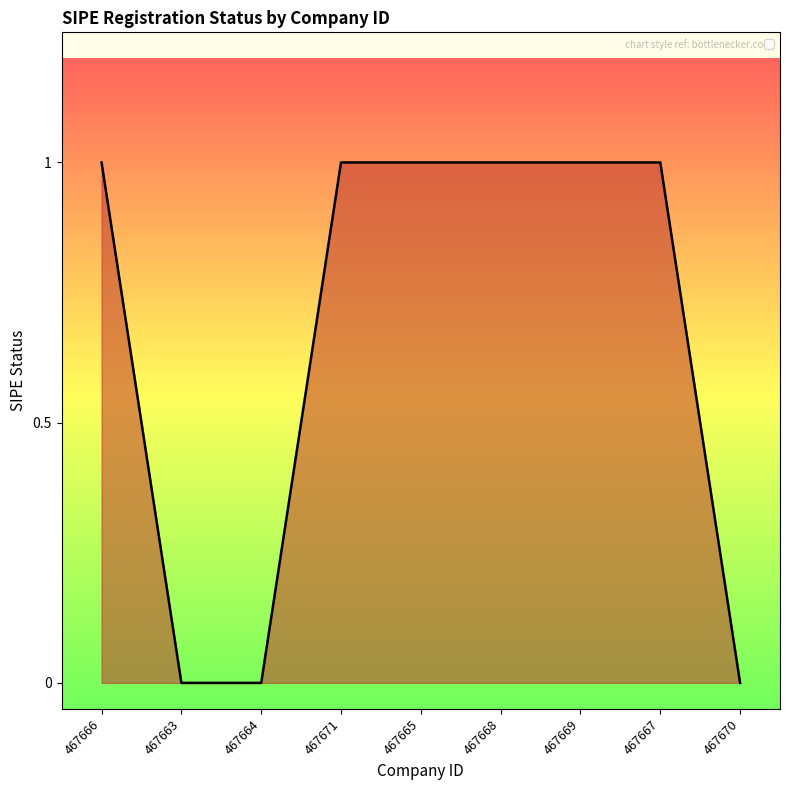

What is the sum of the values at 467666 and 467667?

2